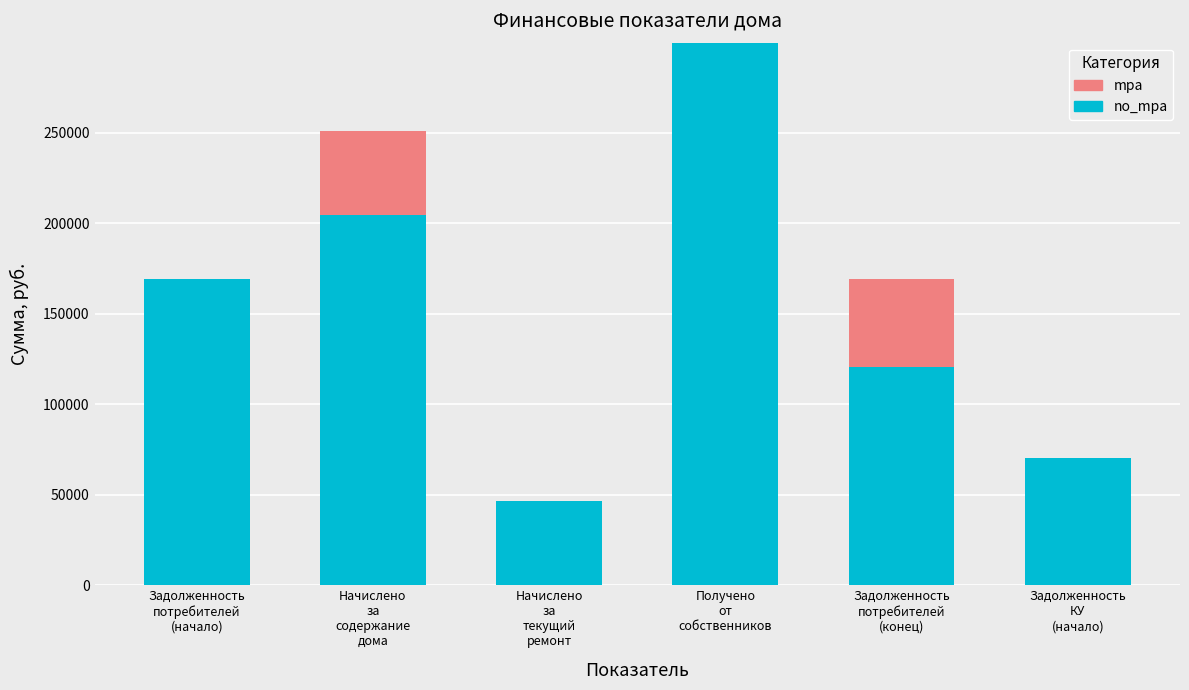

Between Начислено
за
содержание
дома and Получено
от
собственников, which series saw the biggest shift?

no_mpa